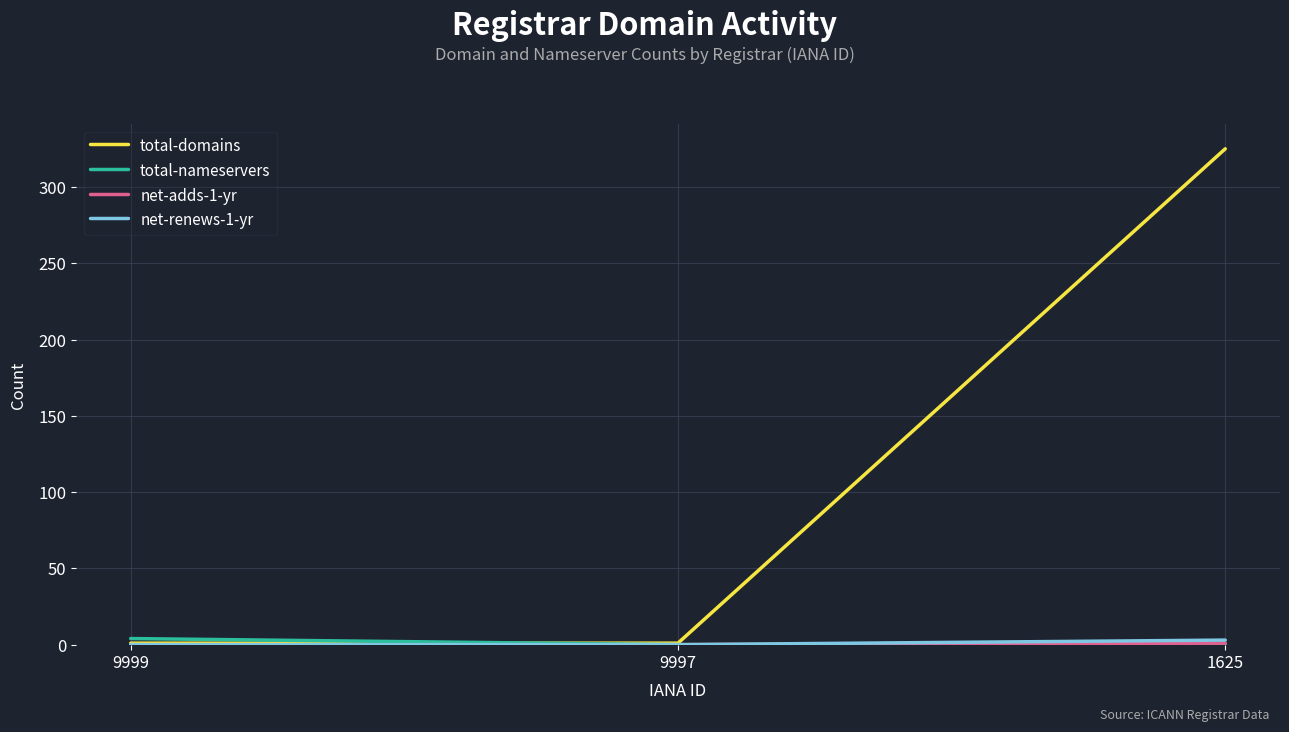

The value of total-domains at 1625 is 189. True or false?

False